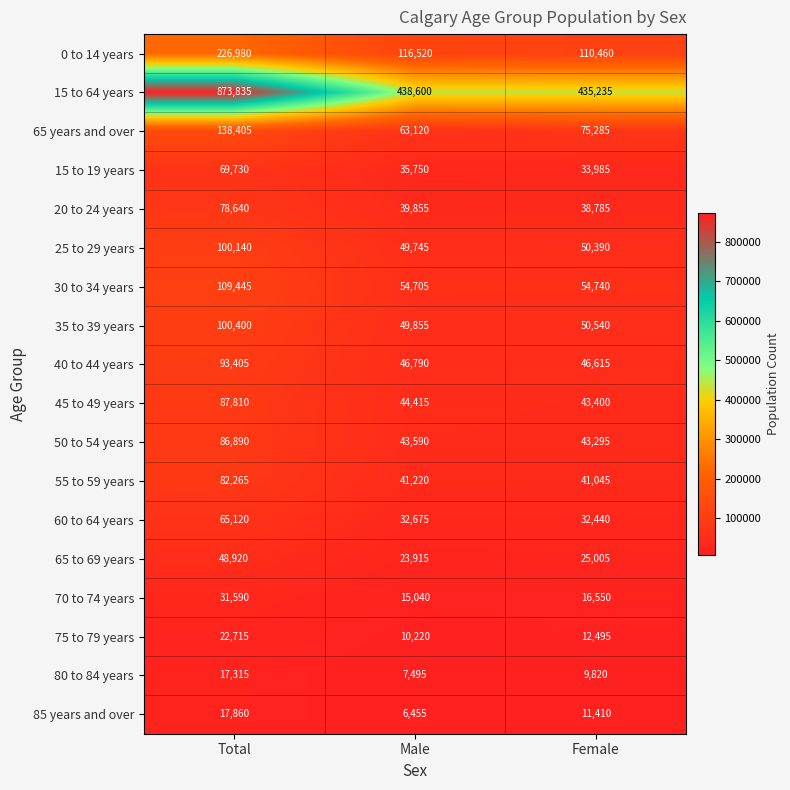

What is the total value across all series at Female?

1131495